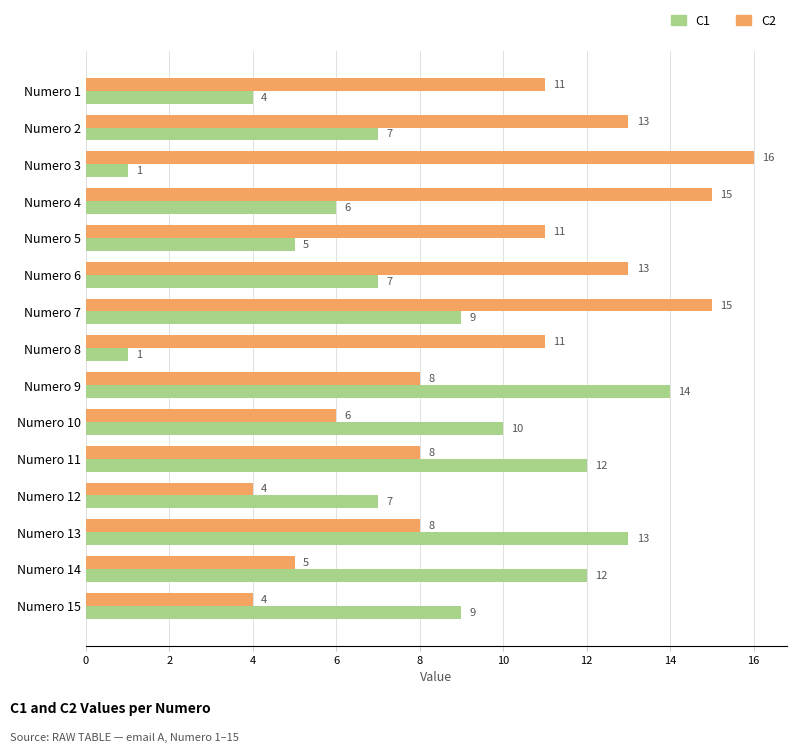

At Numero 9, list the series in order from smallest to largest.

C2, C1